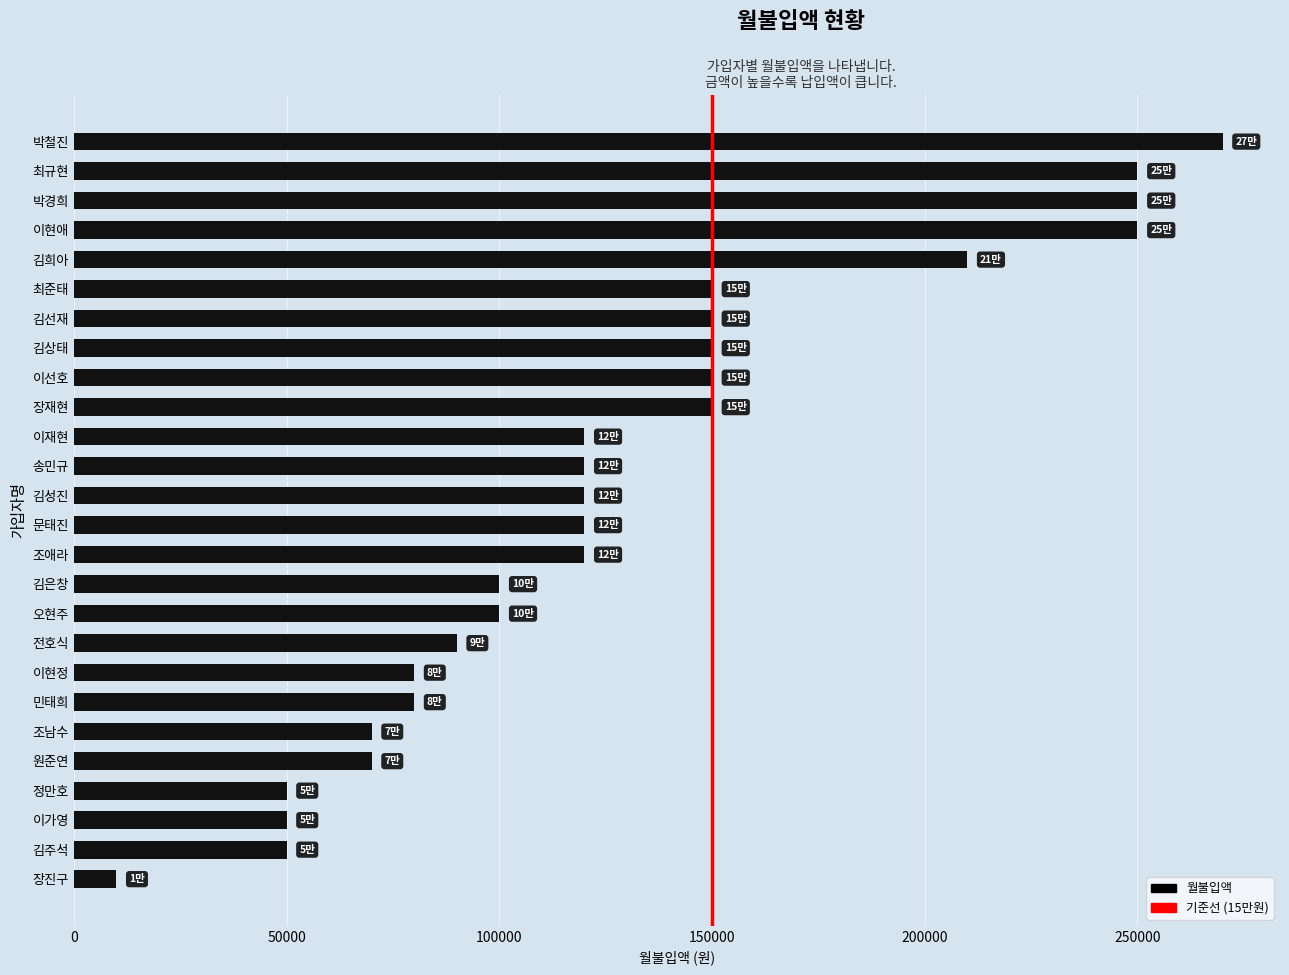

The chart shows a value of 10000 at 장진구. True or false?

True